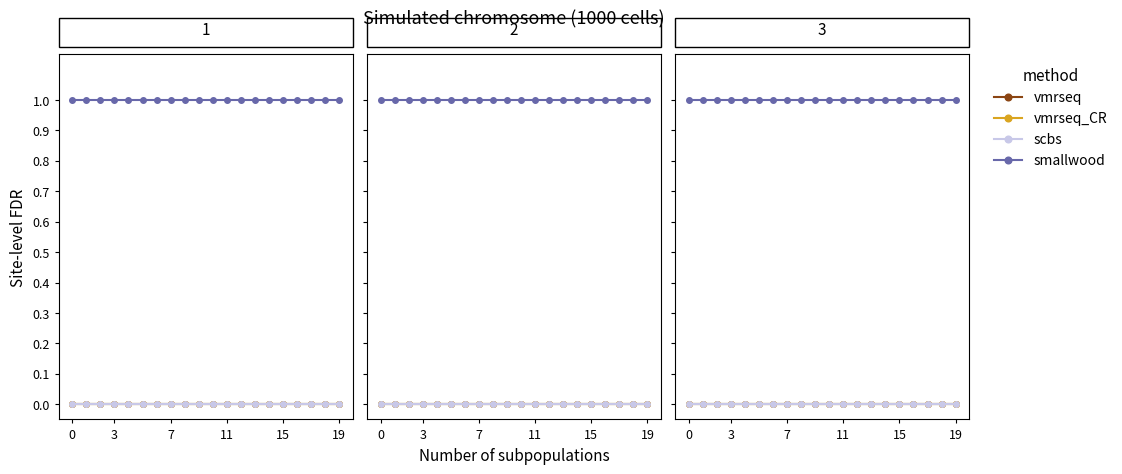

Which series has the largest range (max minus min)?

vmrseq